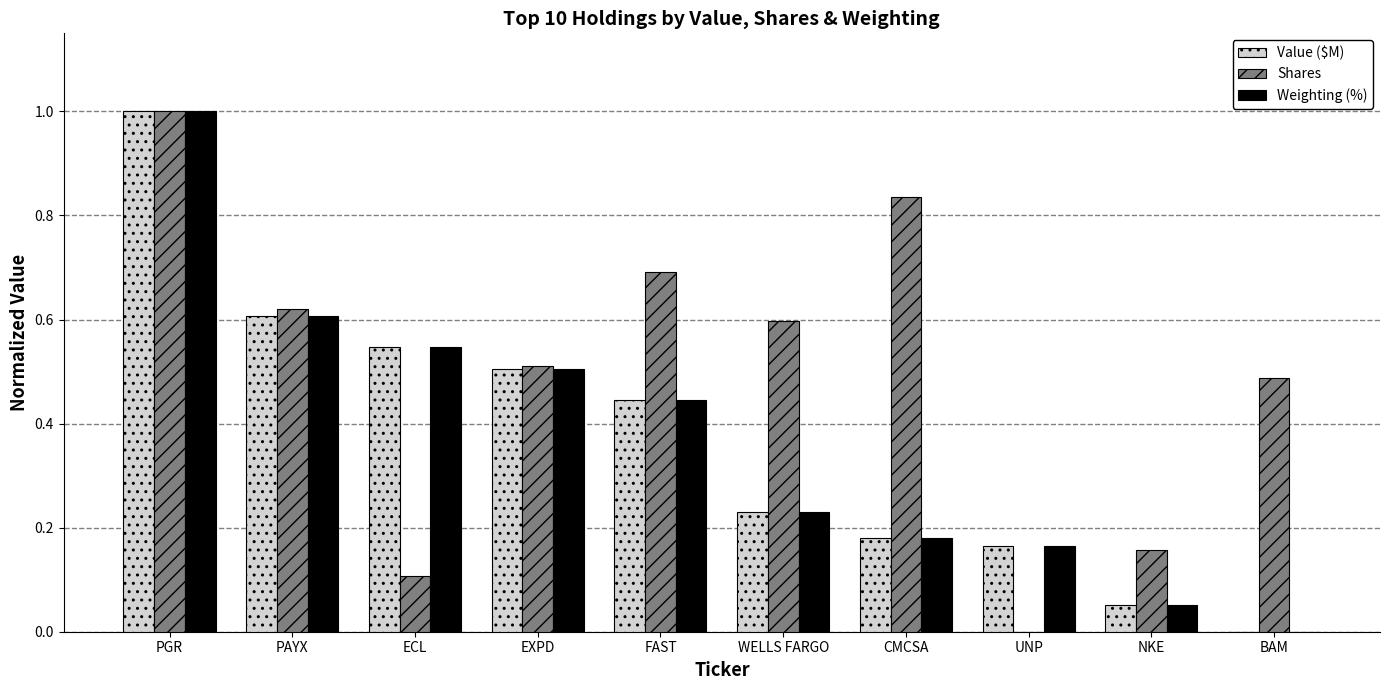

Is it true that Shares equals 0.5 at BAM?

True